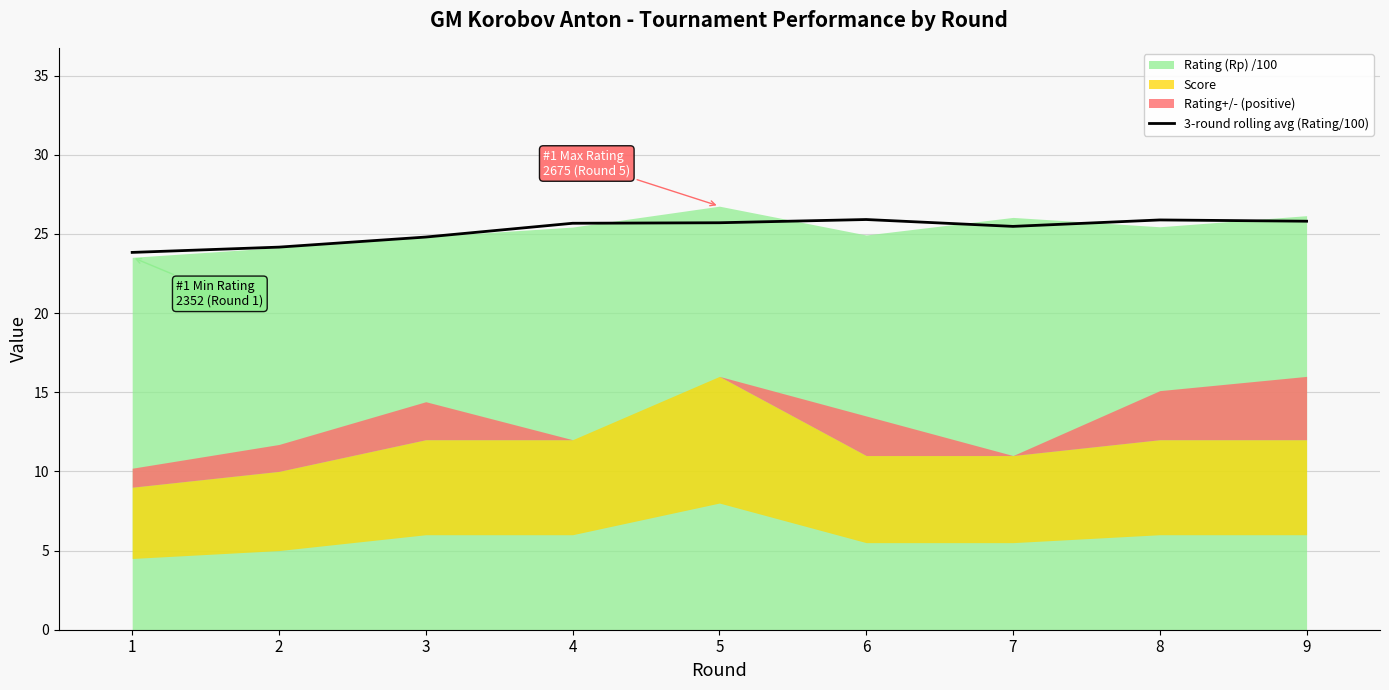

What is the lowest value of the 3-round rolling avg (Rating/100) series?

23.8